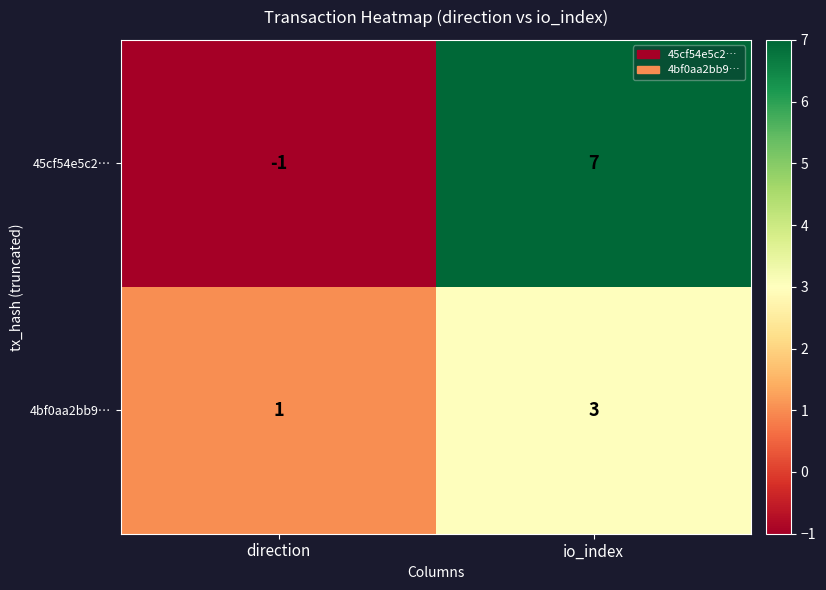

Rank the series by their average value, from lowest to highest.

4bf0aa2bb9…, 45cf54e5c2…